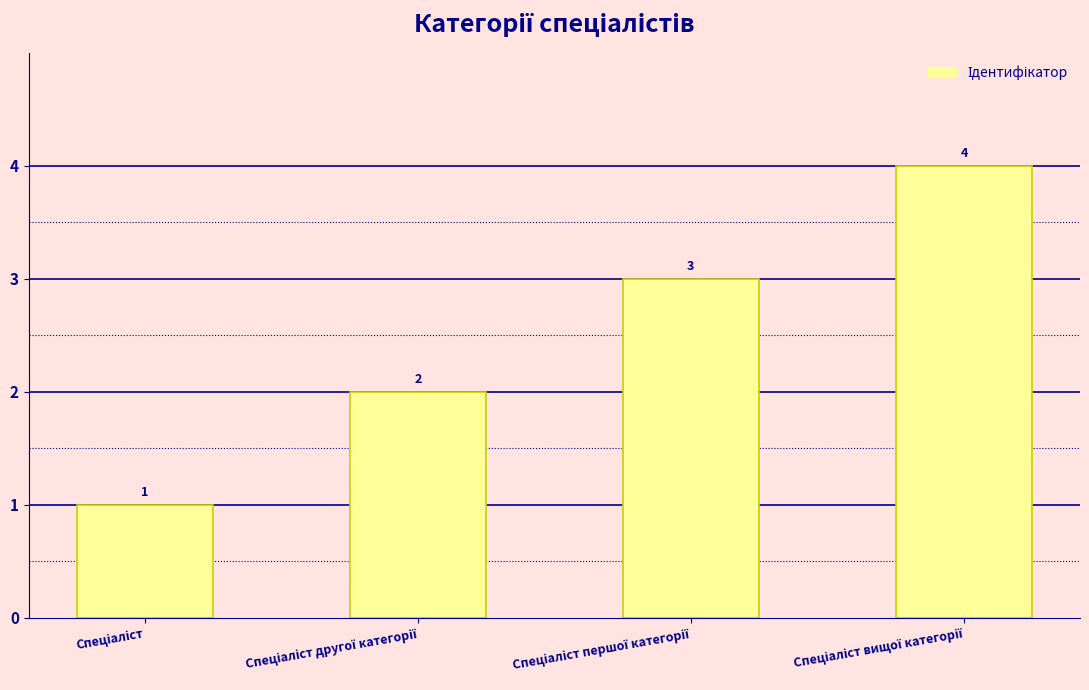

What is the value of the 4th bar from the left?

4